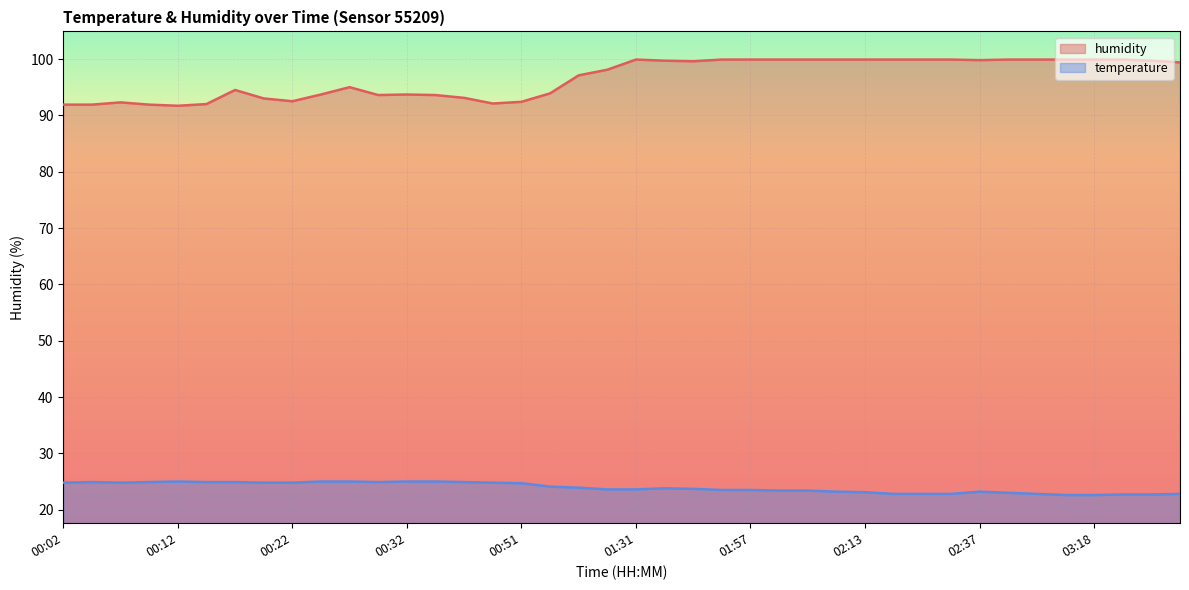

What is the label of the 38th point from the left?

03:21